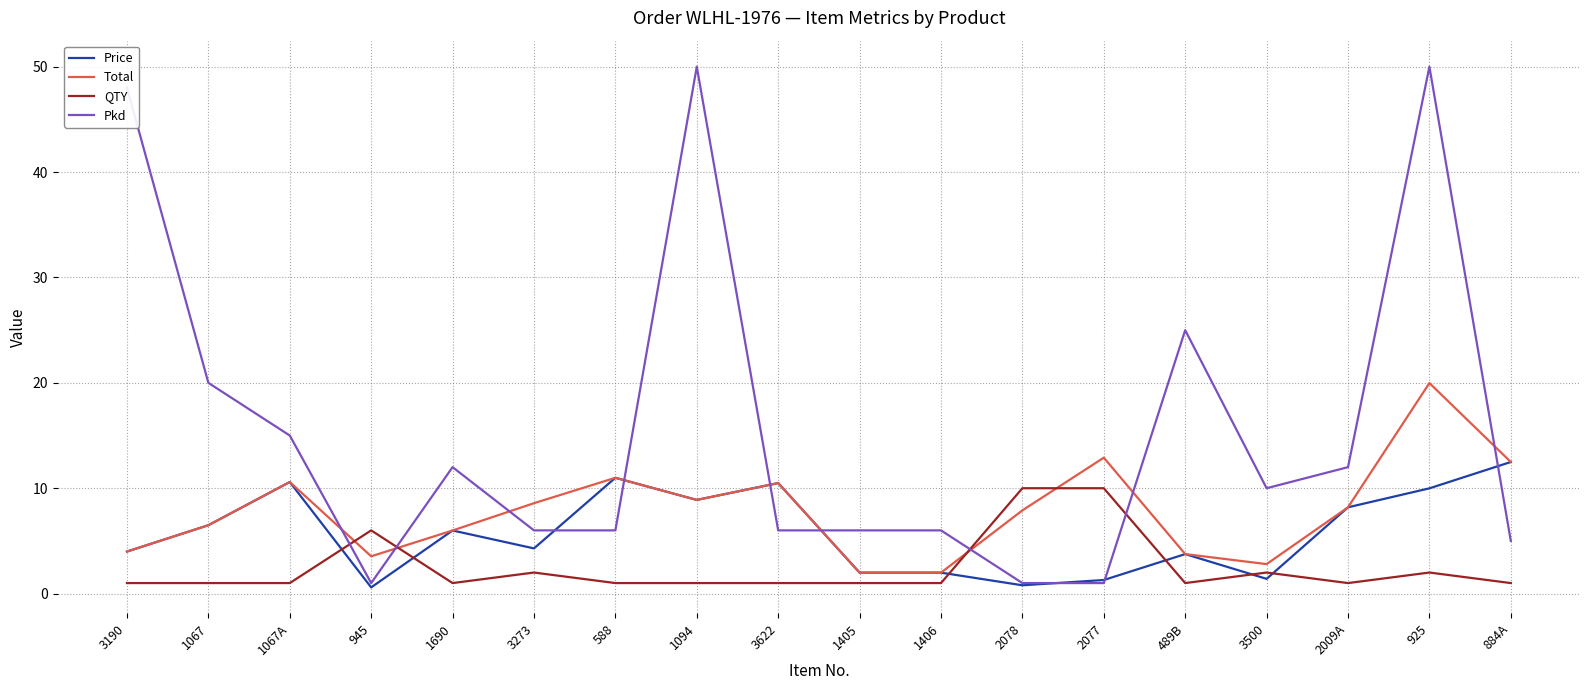

Between 3273 and 588, which series saw the biggest shift?

Price